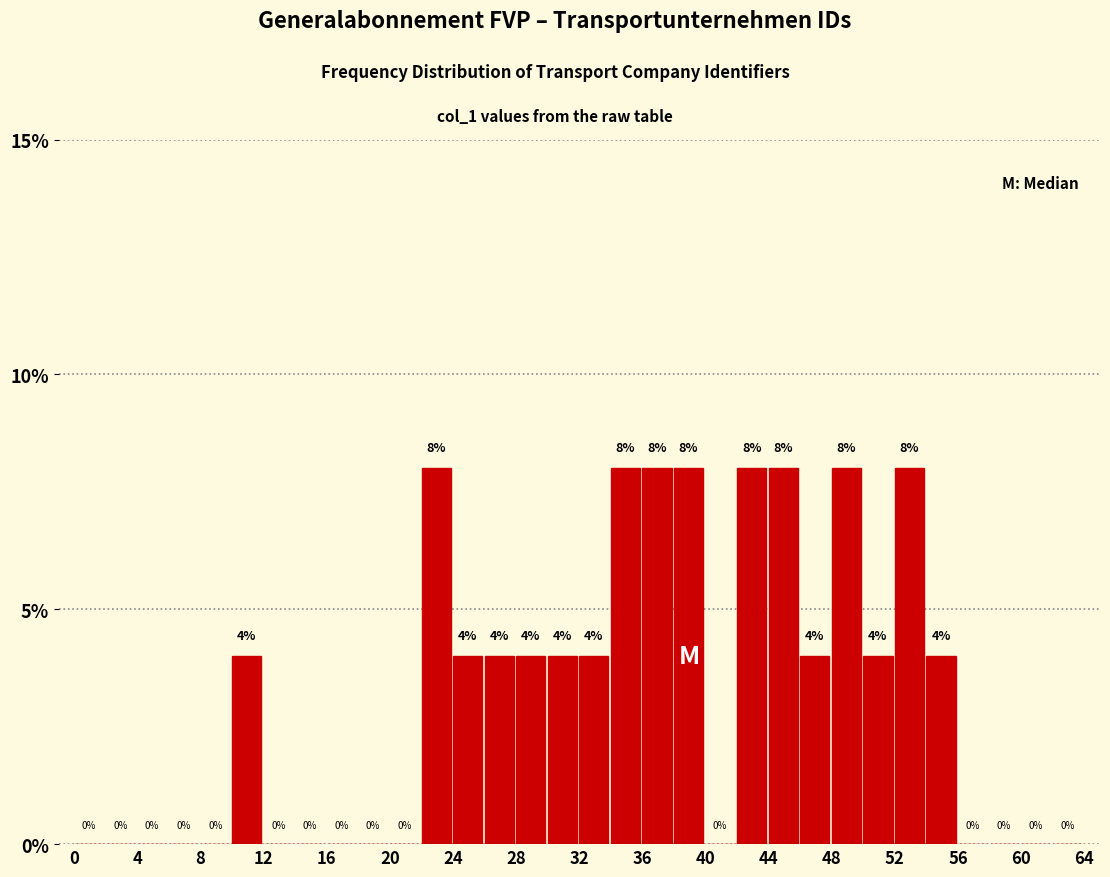

What is the height of the bar covering 32 to 34 on the x-axis?

4